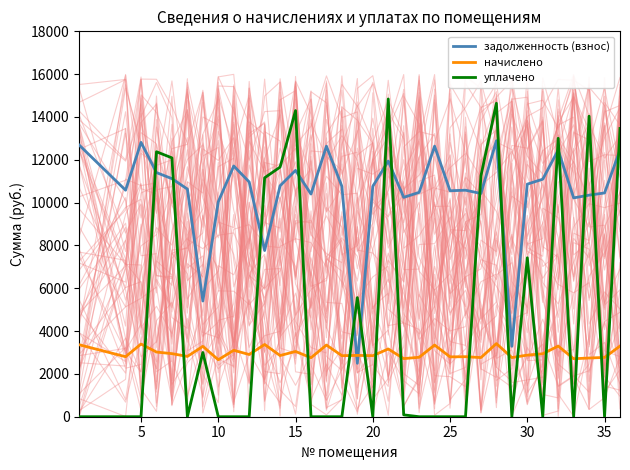

What are all the series names shown in the legend?

задолженность (взнос), начислено, уплачено